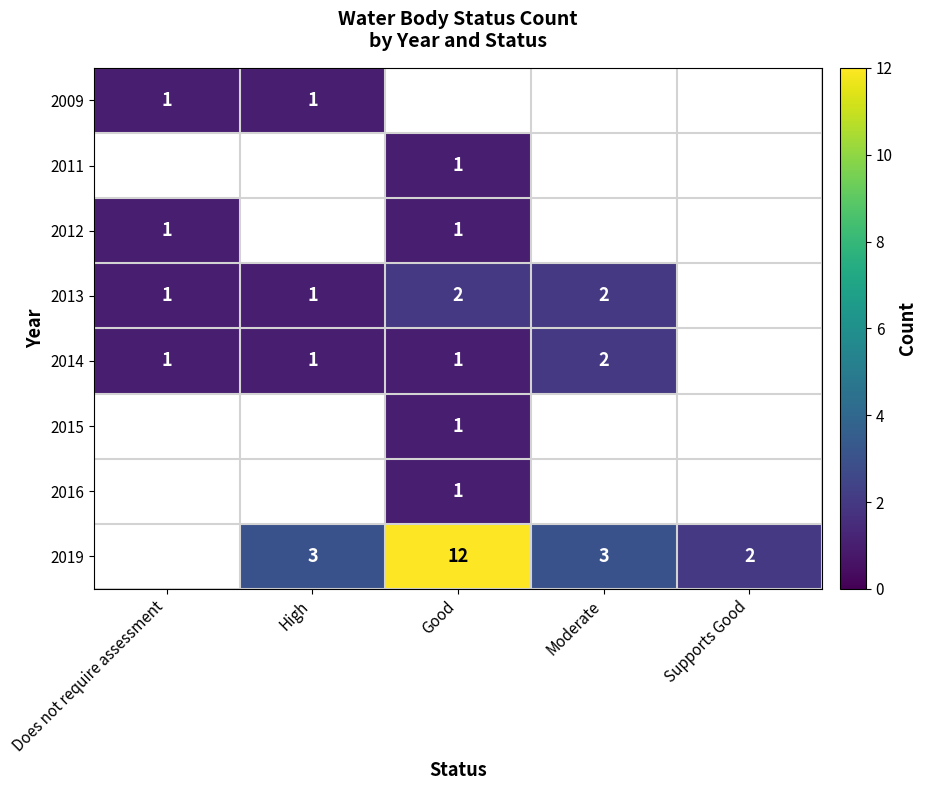

Is it true that 2013 equals 2 at Moderate?

True